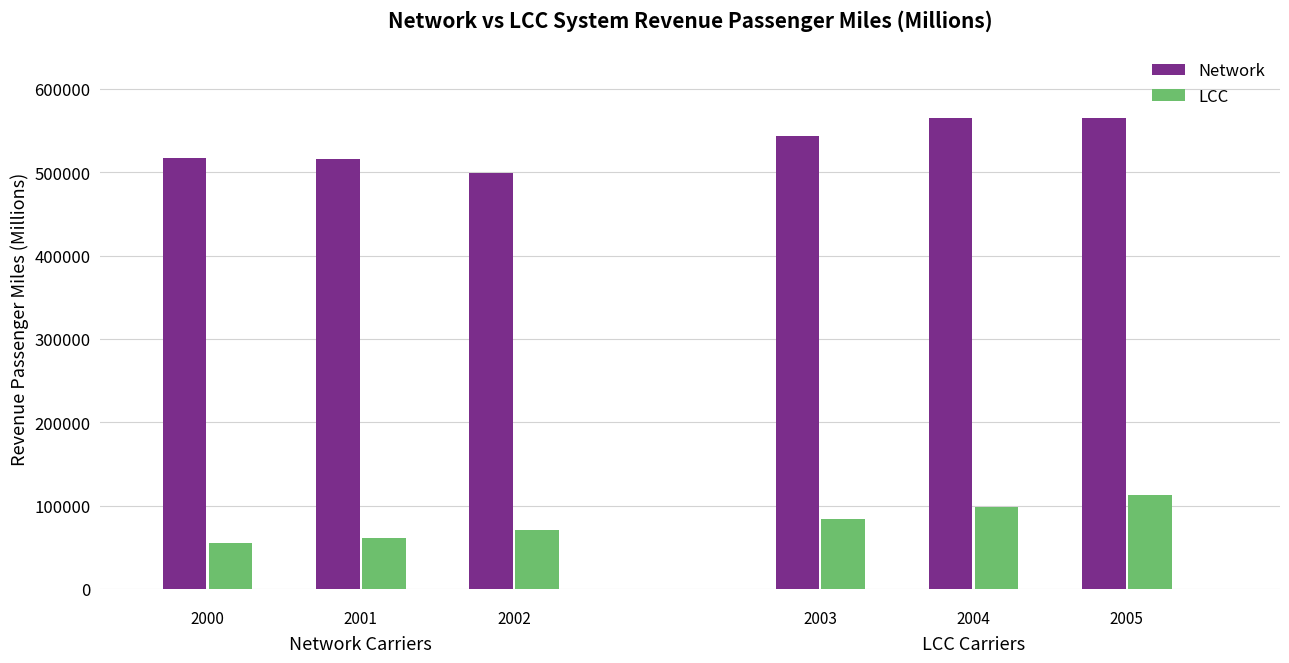

At how many categories does at least one series exceed 164078?

6